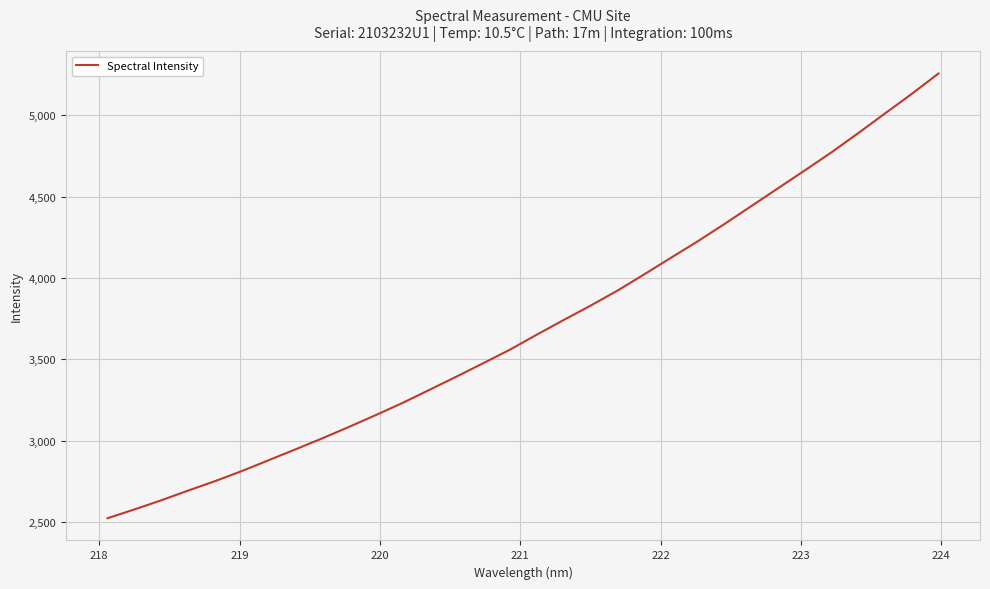

How many lines are shown in the chart?

1